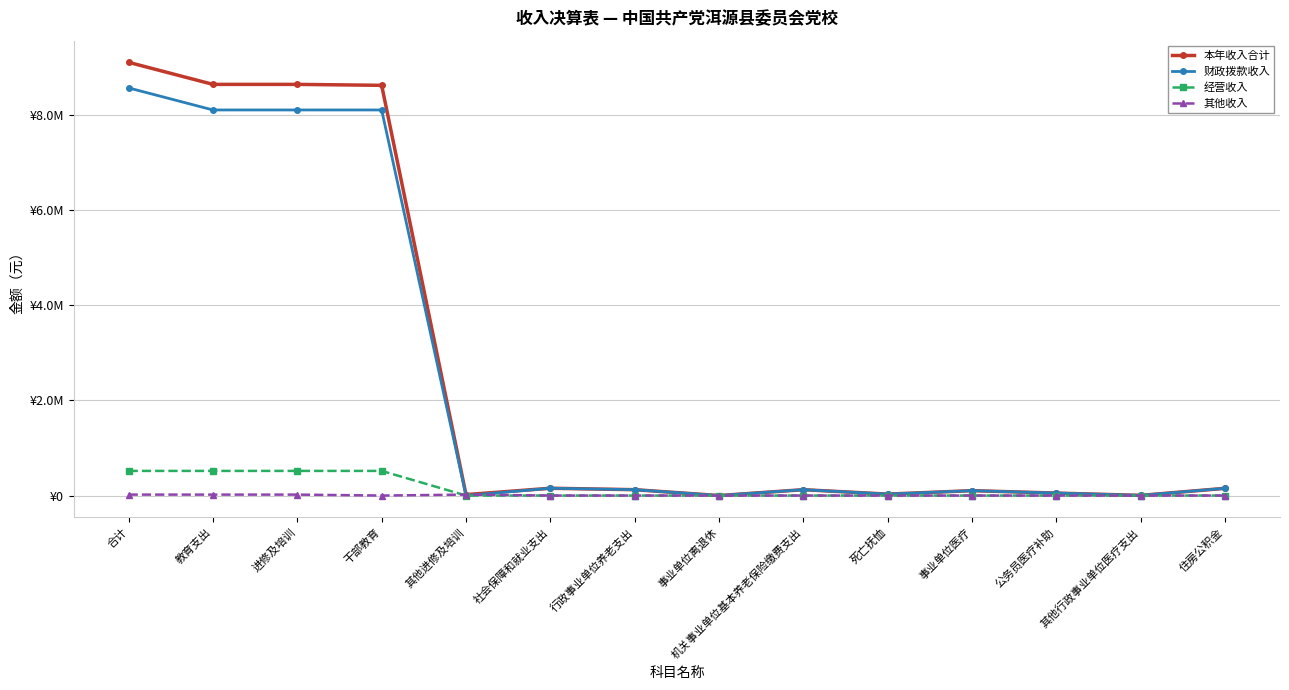

Which series changed the most between 合计 and 住房公积金?

本年收入合计